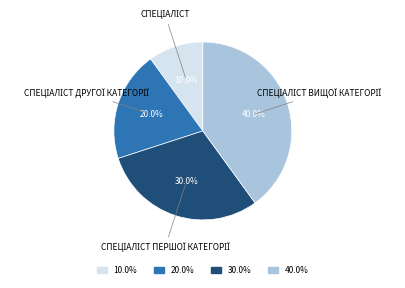

Is there a majority slice in this chart?

No